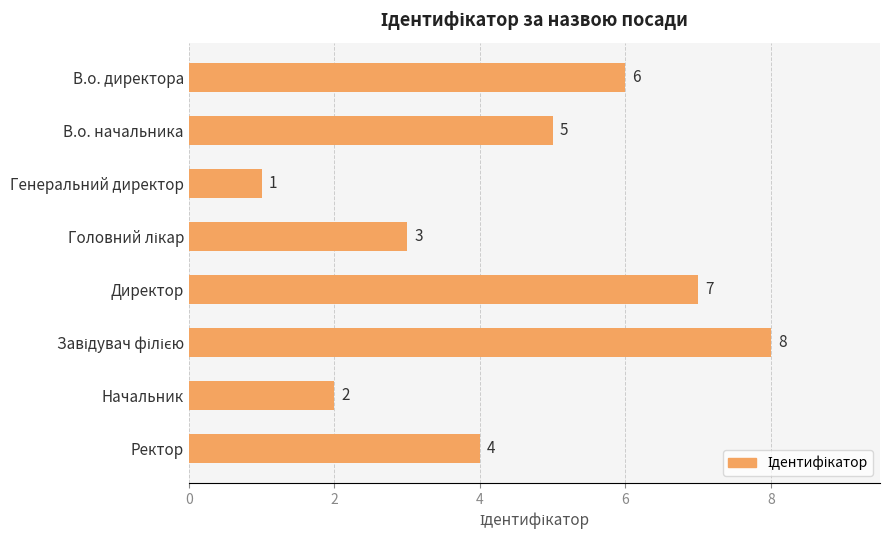

Approximately how many times larger is the value at Директор compared to Генеральний директор?

7.0